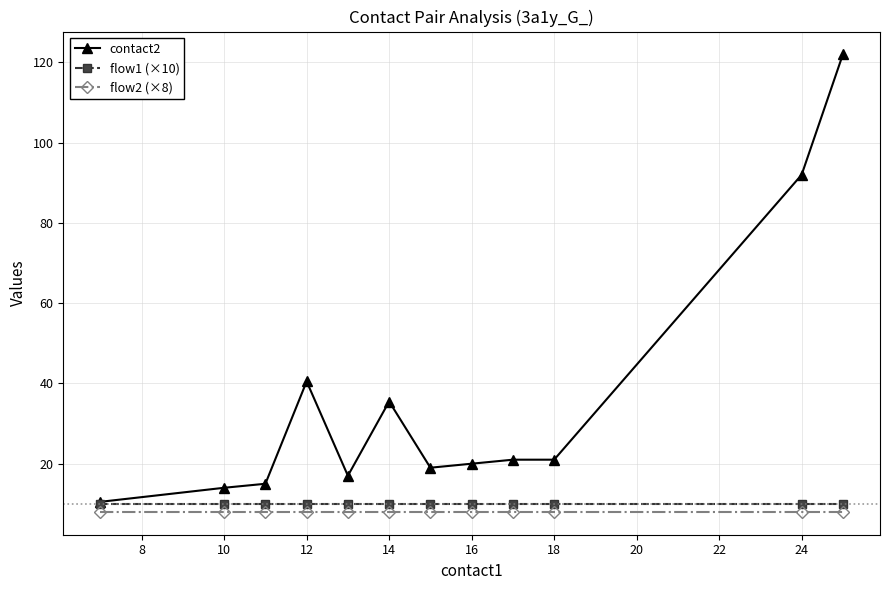

What is the average value of the flow1 (×10) series?

10.0